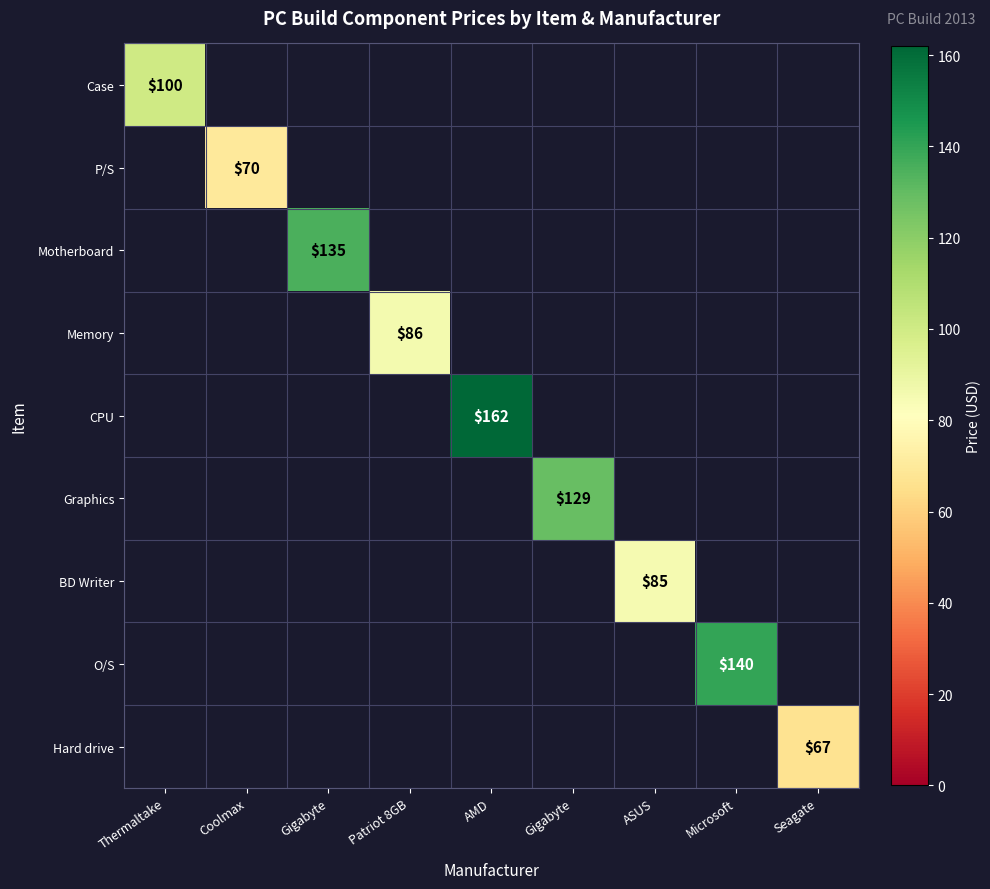

Which has a higher value, Thermaltake or Gigabyte?

Gigabyte